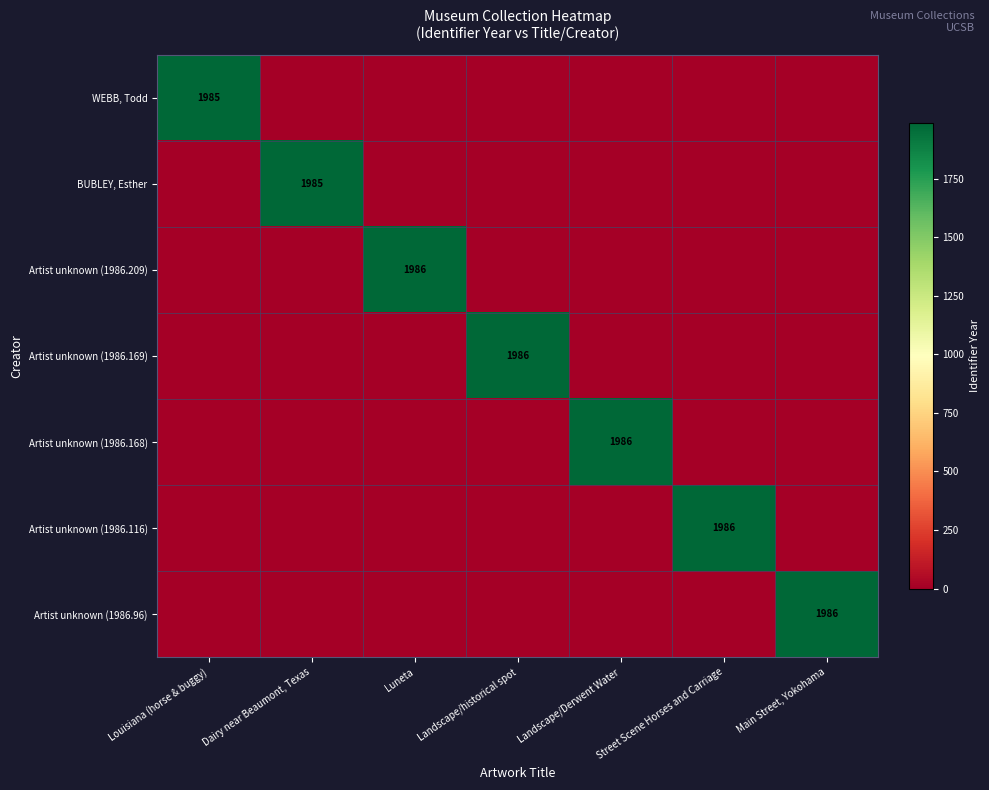

Is it true that Artist unknown (1986.209) equals 587 at Luneta?

False